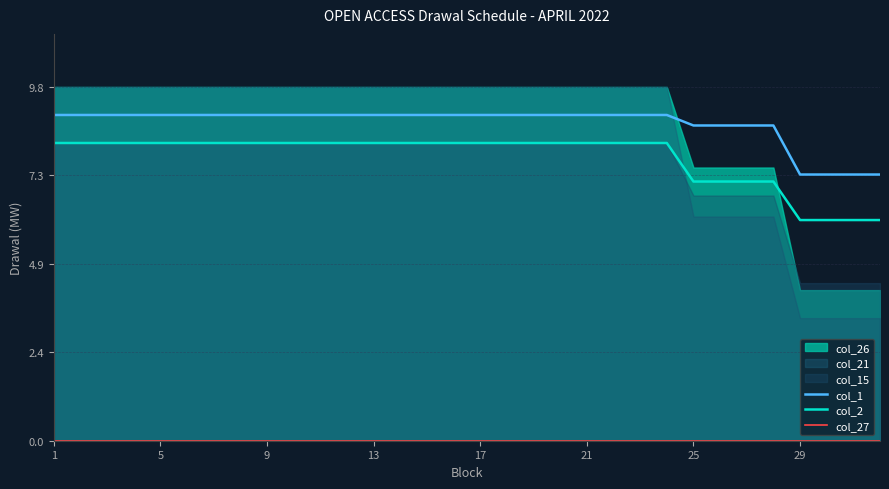

What is the difference between the maximum and second lowest values in the col_2 series?

2.1